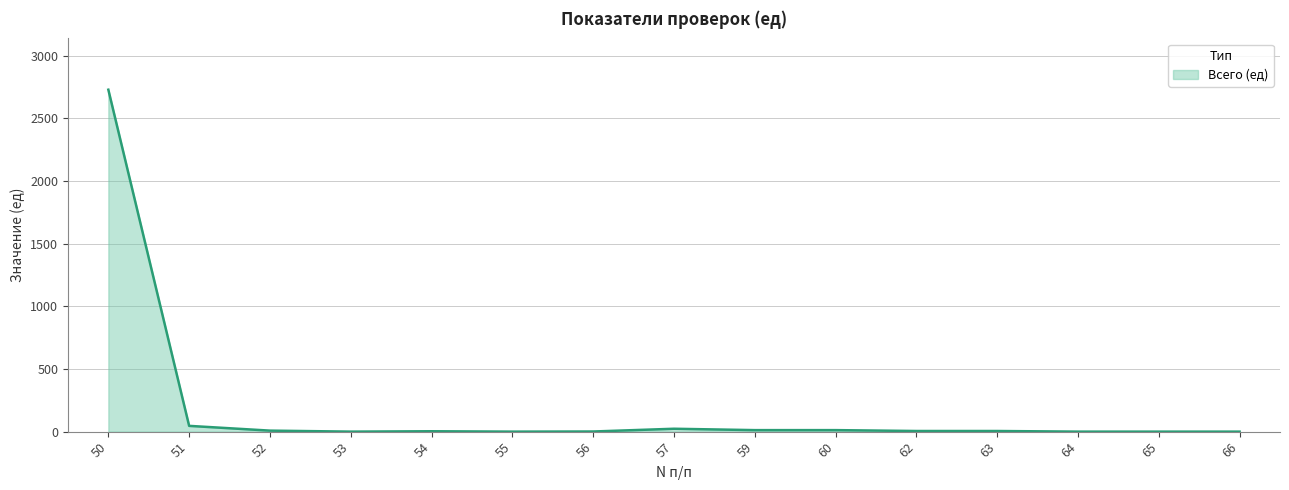

True or false: the data shows -1203 at 64.

False